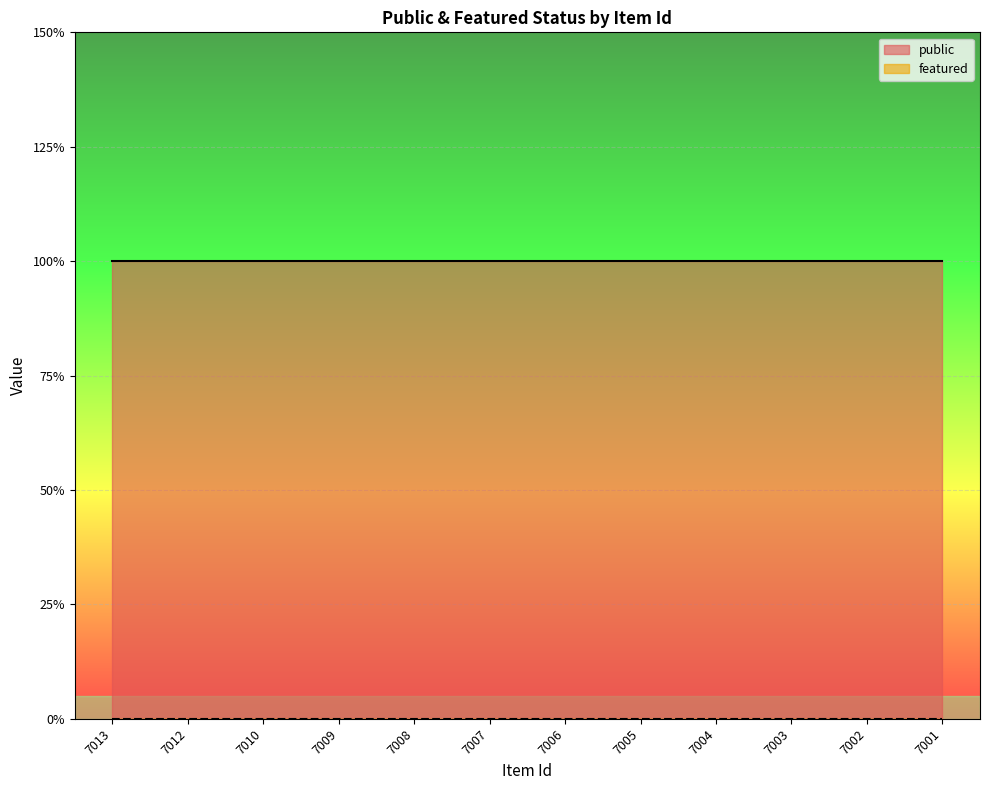

What is the minimum value for public?

1